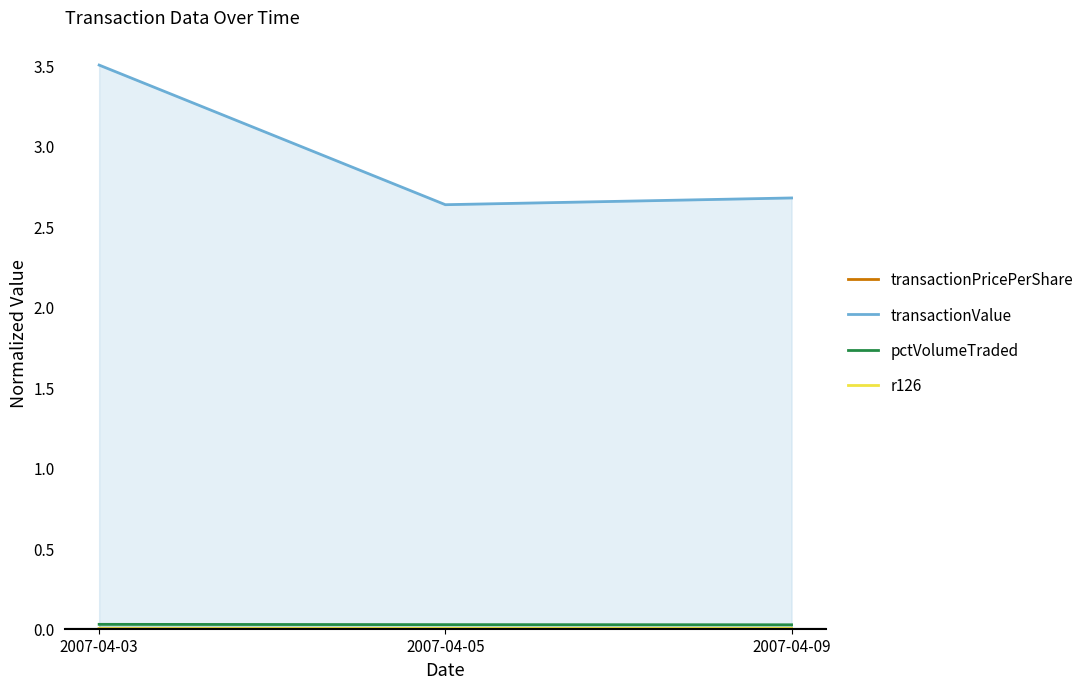

Rank the categories by transactionPricePerShare value from highest to lowest.

2007-04-09, 2007-04-05, 2007-04-03